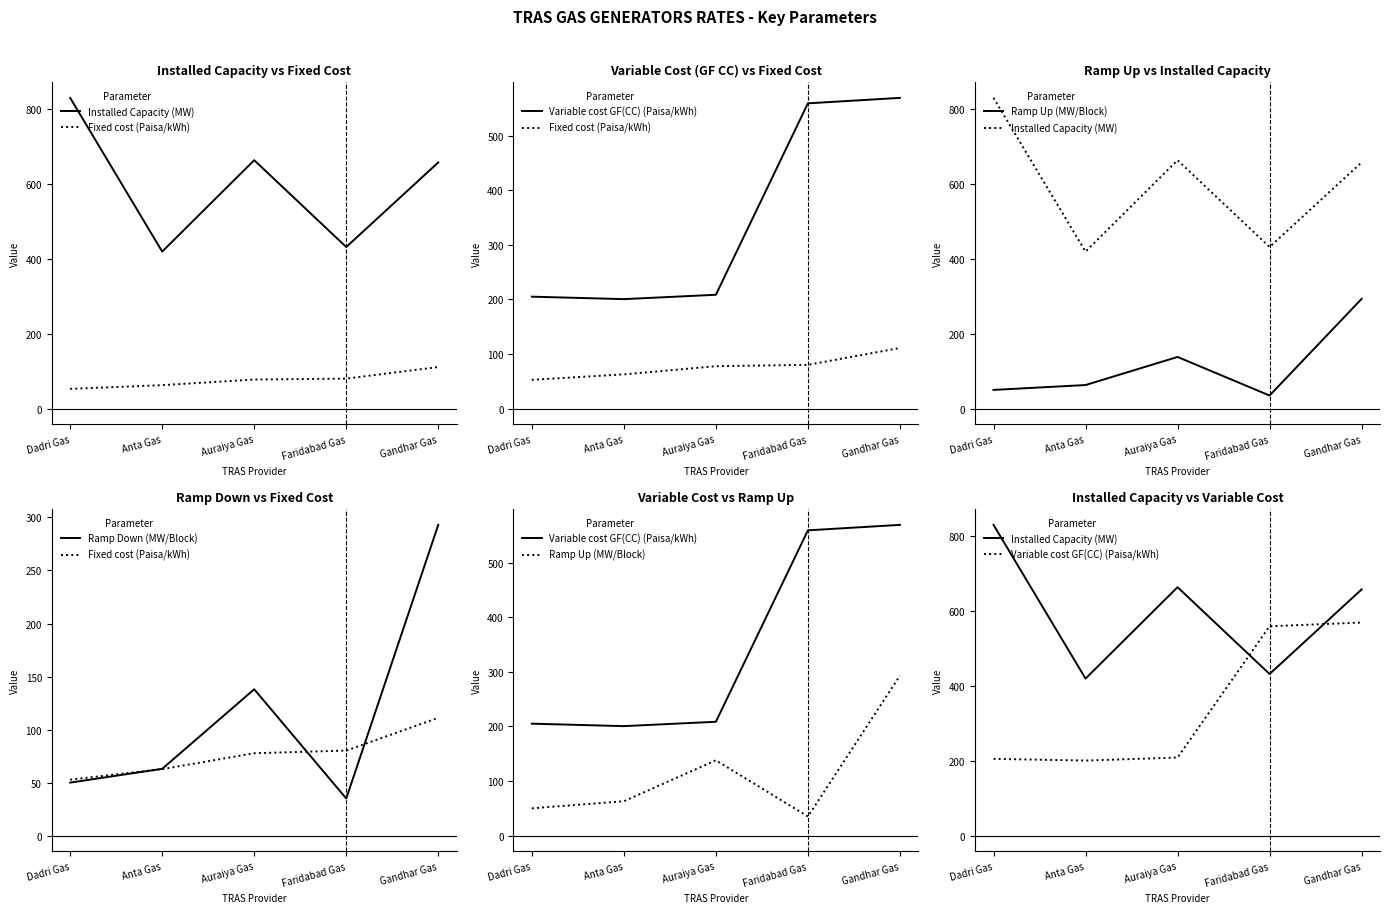

Is it true that Fixed cost (Paisa/kWh) equals 95.2 at Anta Gas?

False